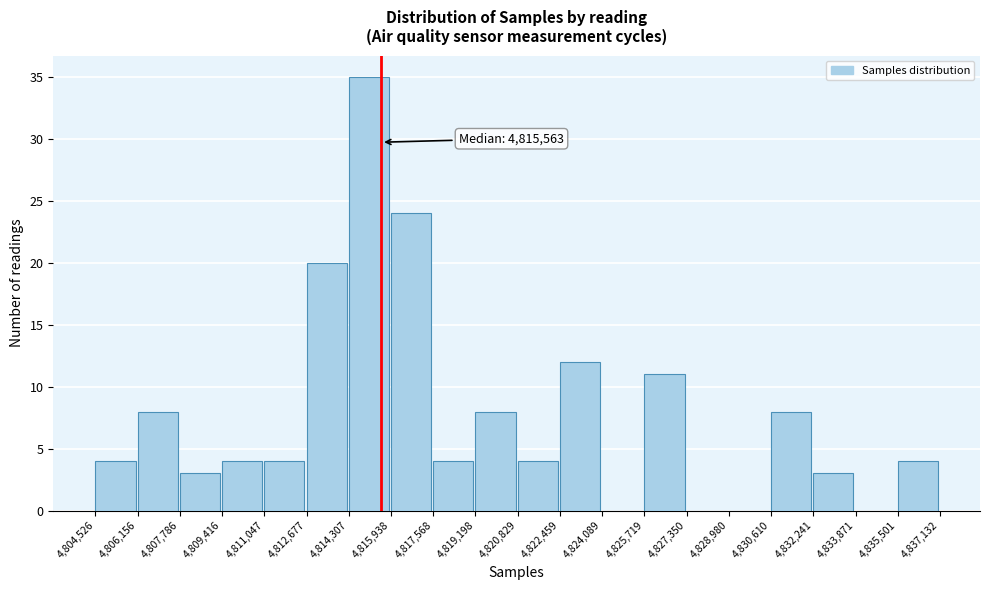

Which range on the x-axis has the tallest bar?

4,814,307 to 4,815,938